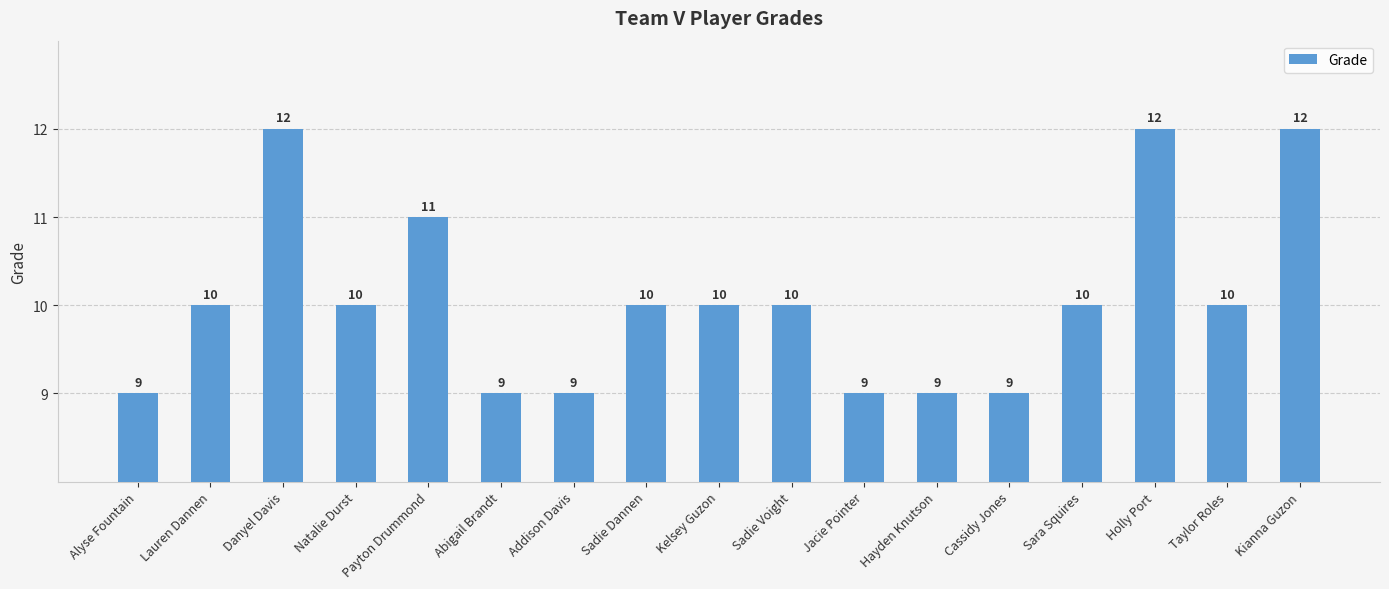

Count the number of data series in this chart.

1